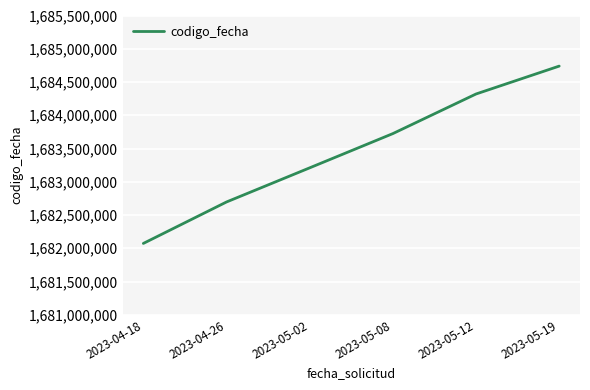

What is the difference between the values at 2023-04-18 and 2023-05-19?

2666471